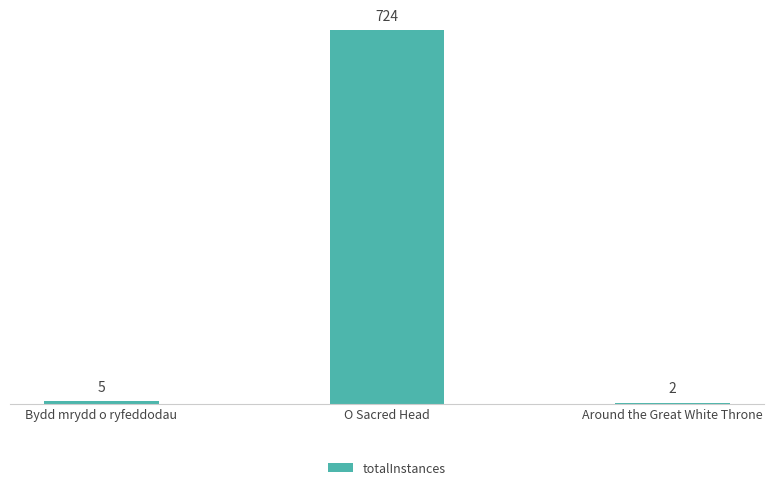

Reading right to left, extract all data points from this chart.

2	724	5